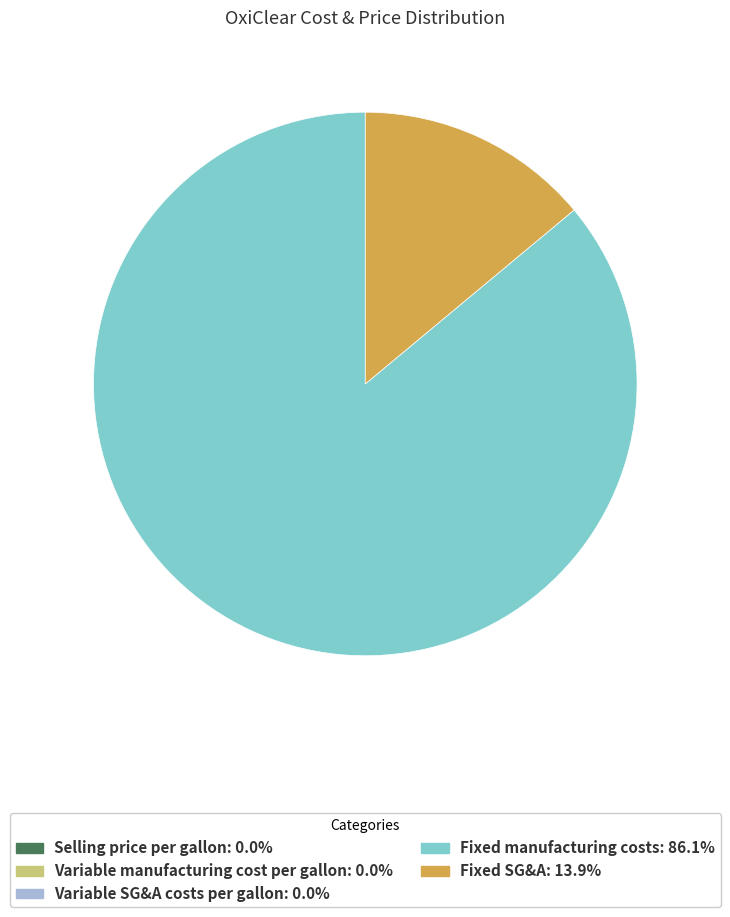

What is the majority slice?

Fixed manufacturing costs